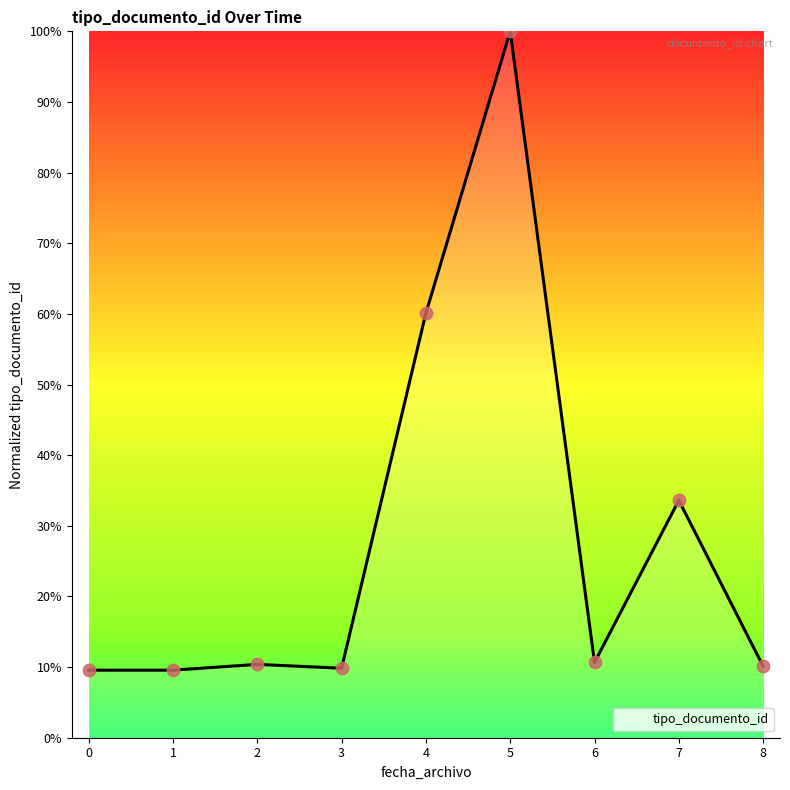

Which has a higher value, 4 or 7?

4